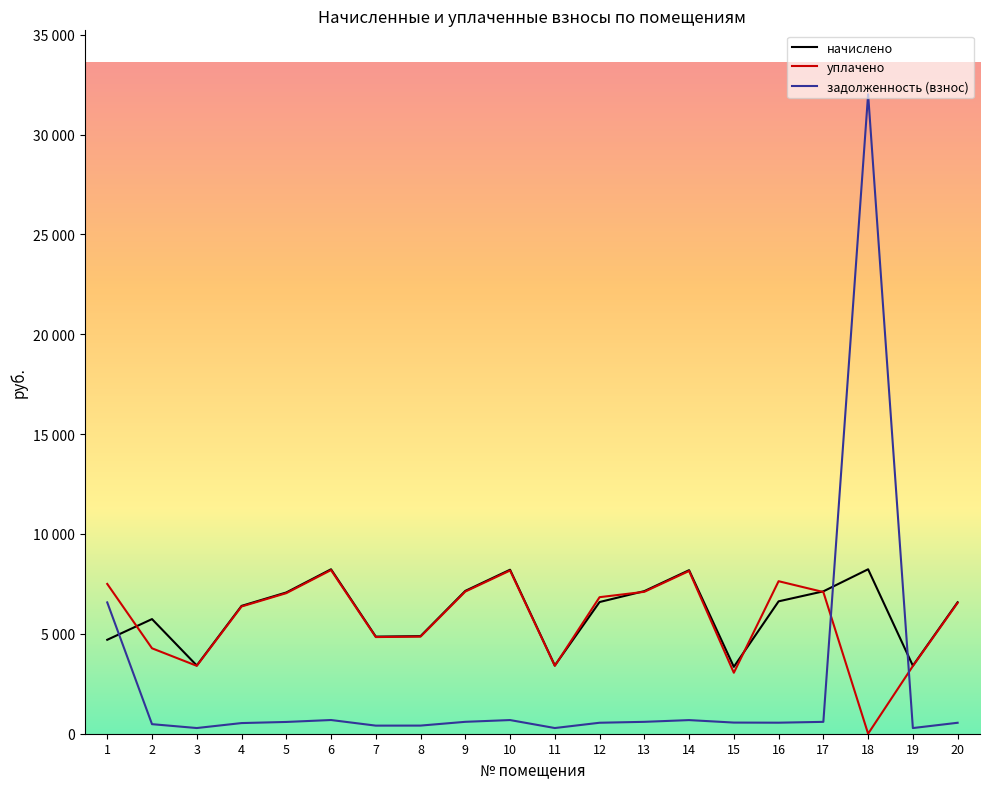

At which label does задолженность (взнос) reach its peak?

18